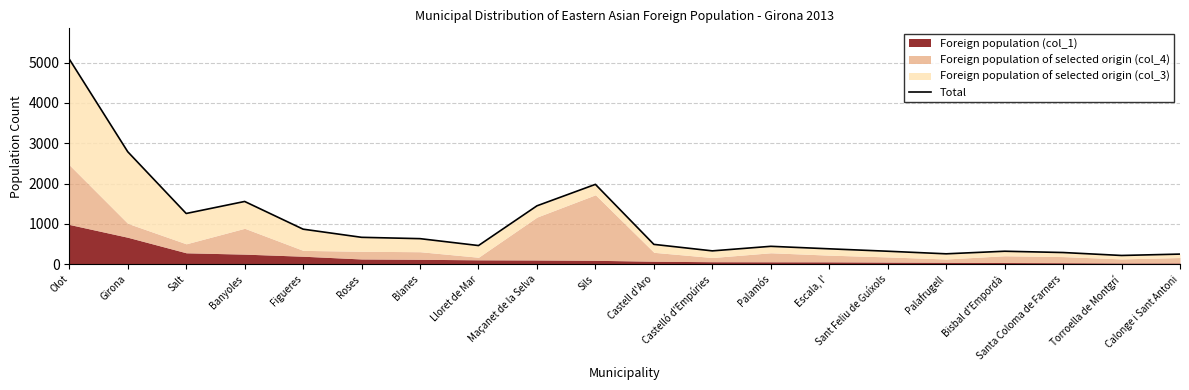

How many data points are less than 492?

10